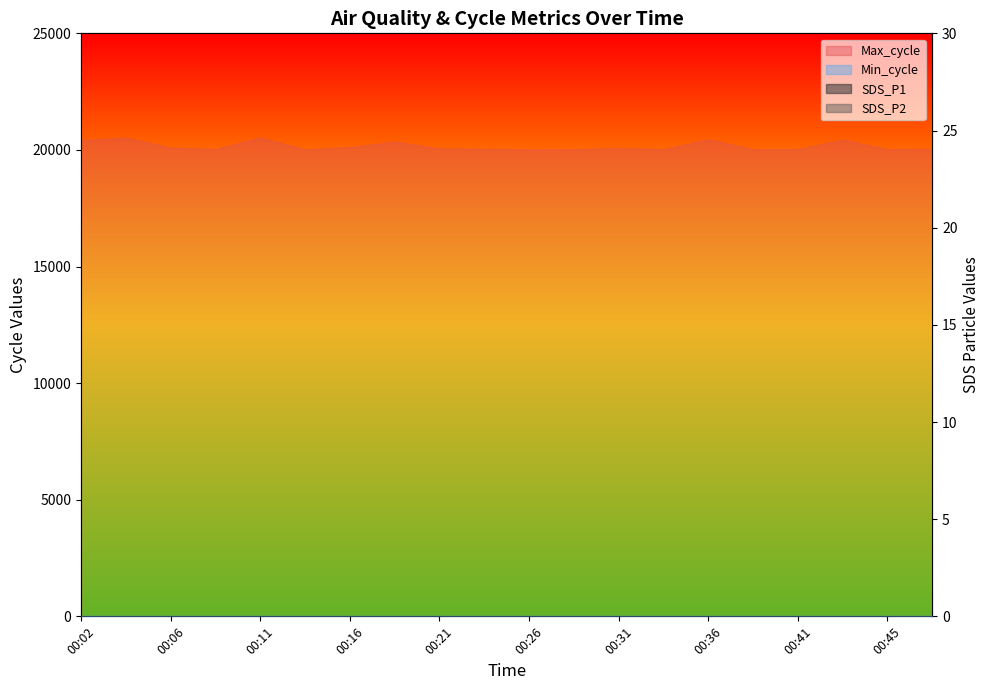

Reading left to right, what are all the values shown in this chart?

SDS_P1: 20.2	18.7	18.9	19.6	18.7	17.5	18.4	17.4	18.1	17.3	17.1	17.2	17.6	16.3	16.1	15.6	13.9	17.2	15.8	14.8
SDS_P2: 8.3	7.8	7.8	7.5	7.6	6.8	6.8	6.9	6.5	6.6	6.5	6.1	6.3	6.0	5.8	5.5	5.2	5.5	5.2	5.3